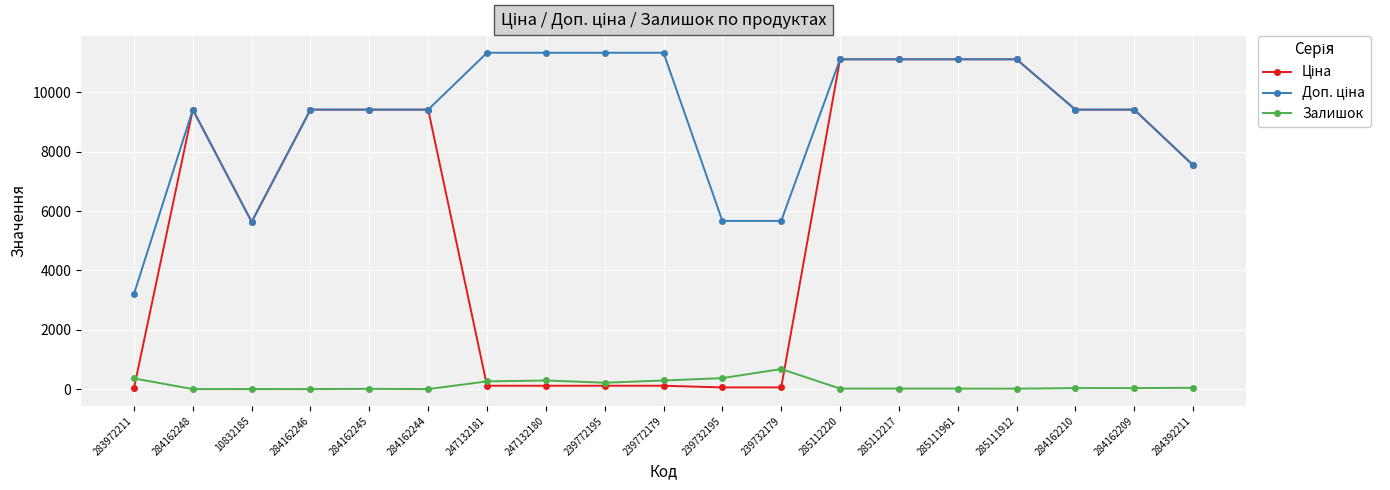

True or false: Залишок has a value of 9.0 at 284162245.

True